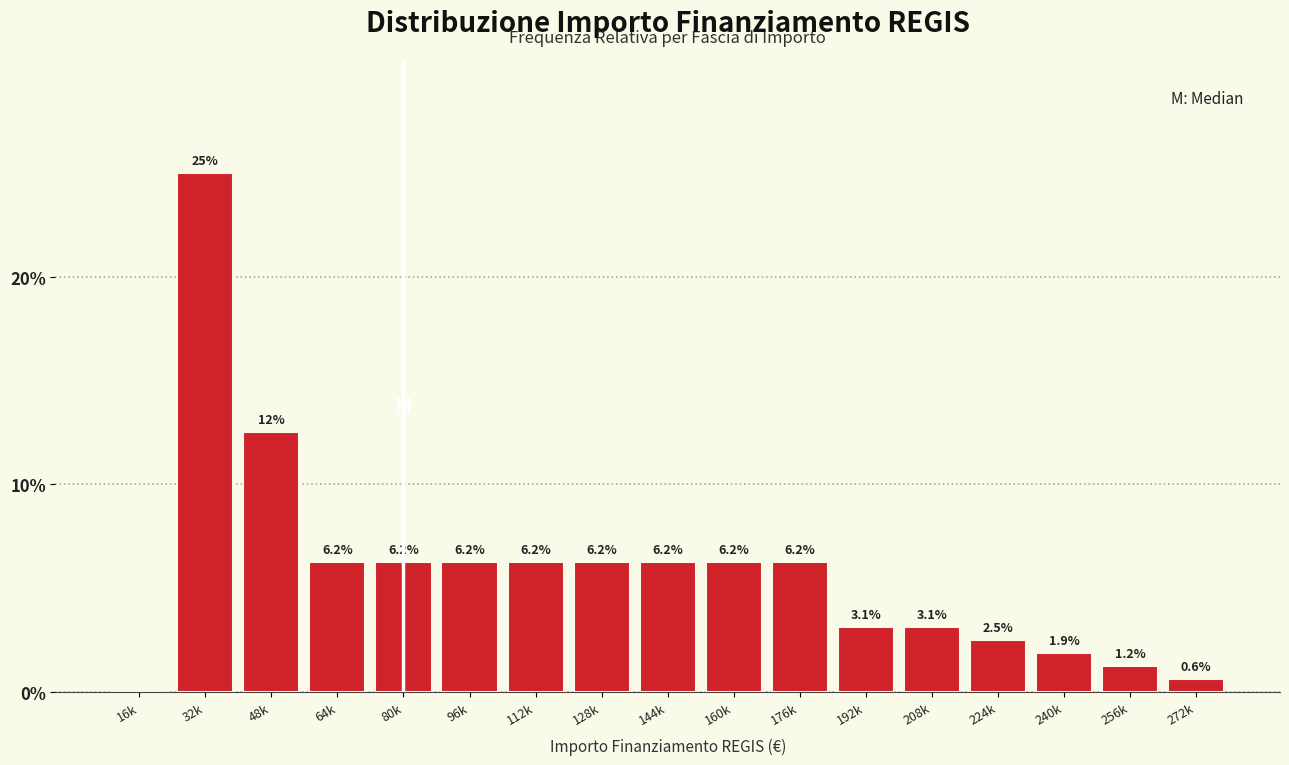

Which label corresponds to the largest value in the chart?

32k